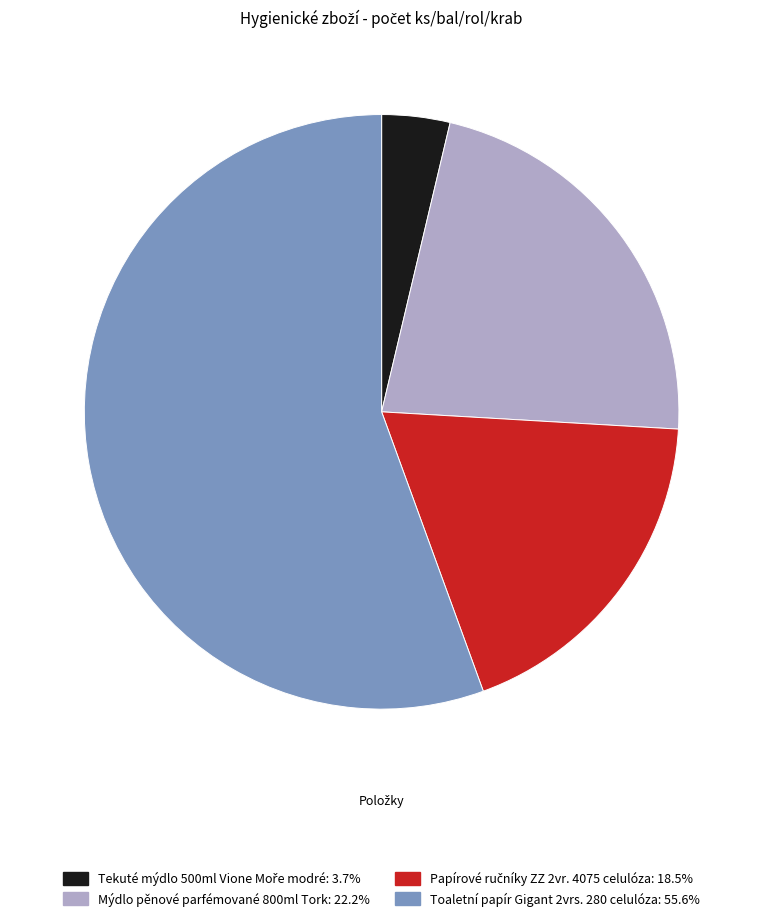

Is there any slice that represents more than half of the pie?

Yes